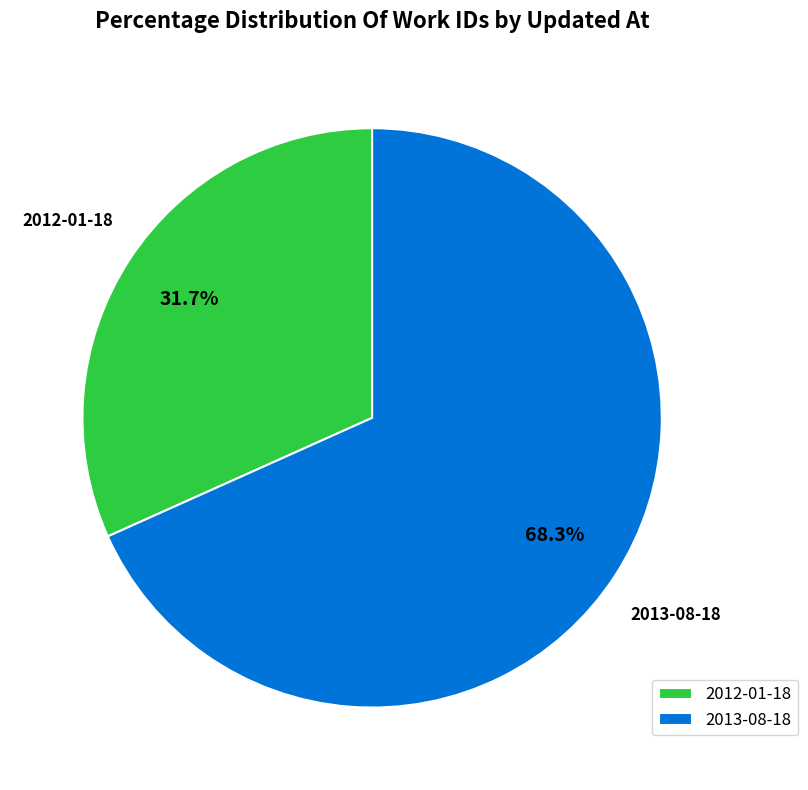

Between 2012-01-18 and 2013-08-18, which is larger?

2013-08-18